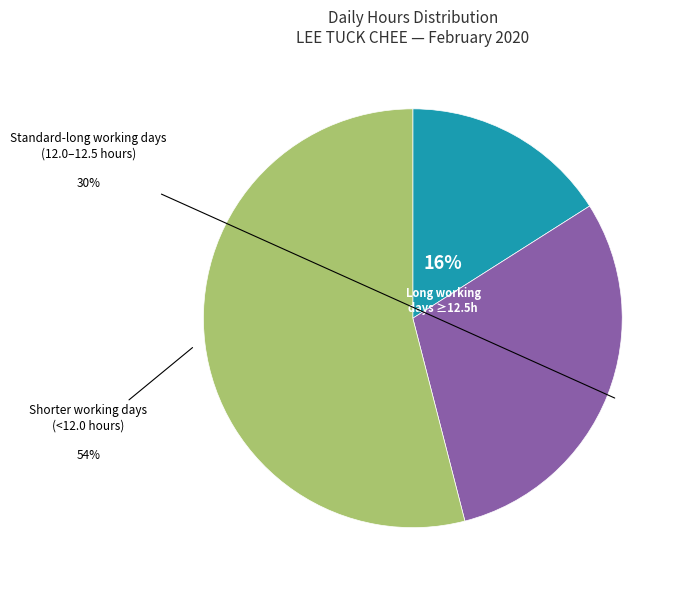

Is there any slice that represents more than half of the pie?

Yes